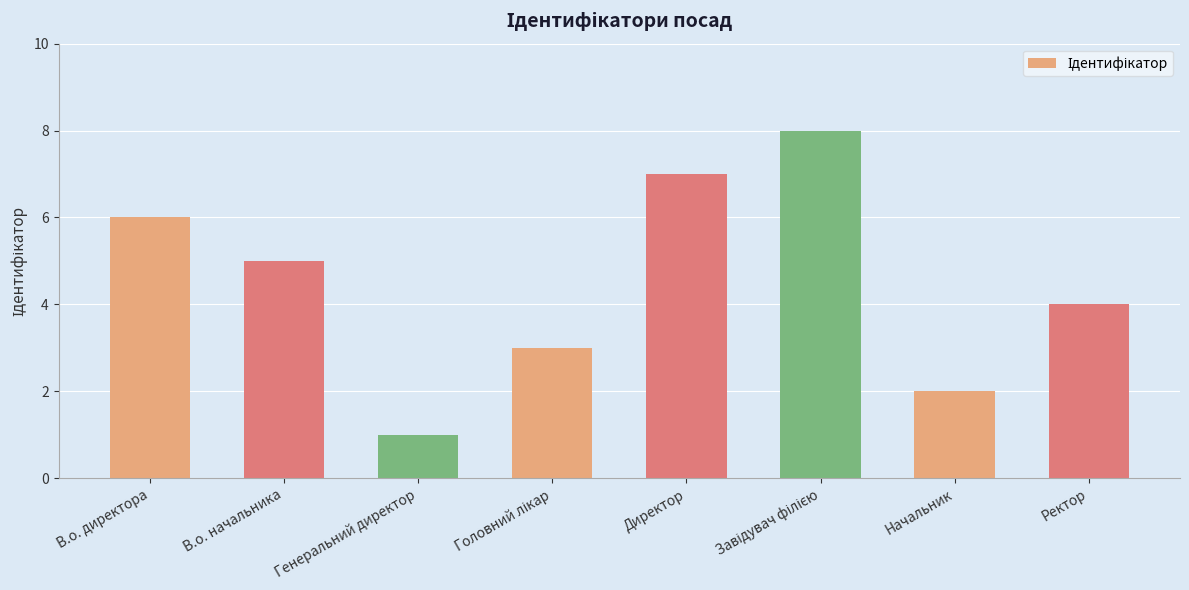

What is the change in value from В.о. директора to Директор?

+1